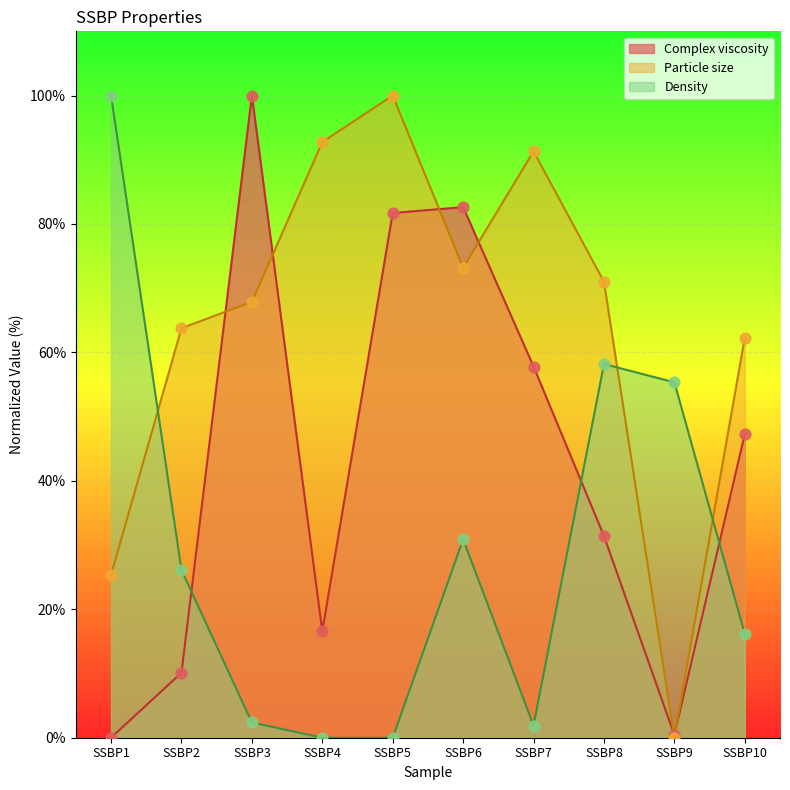

Is the value of Complex viscosity at SSBP7 greater than the value of Density at SSBP2?

Yes